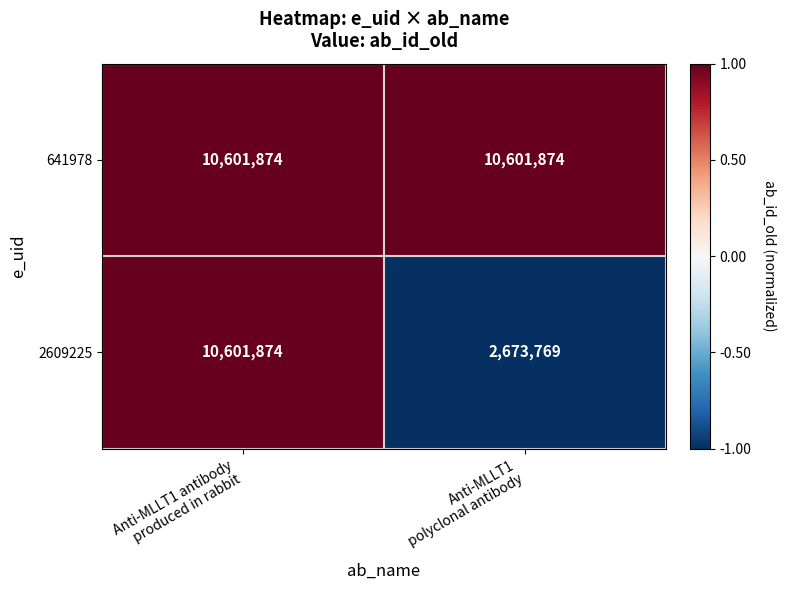

Which series has the largest total across all categories?

641978